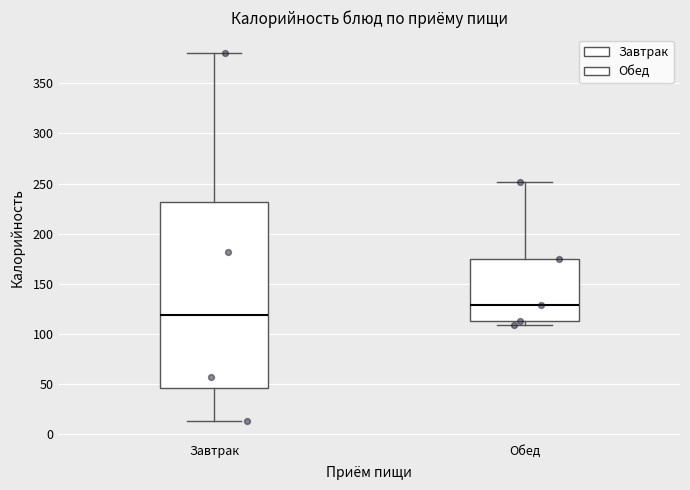

Comparing the boxes themselves (not the whiskers), which one is the tallest?

Завтрак